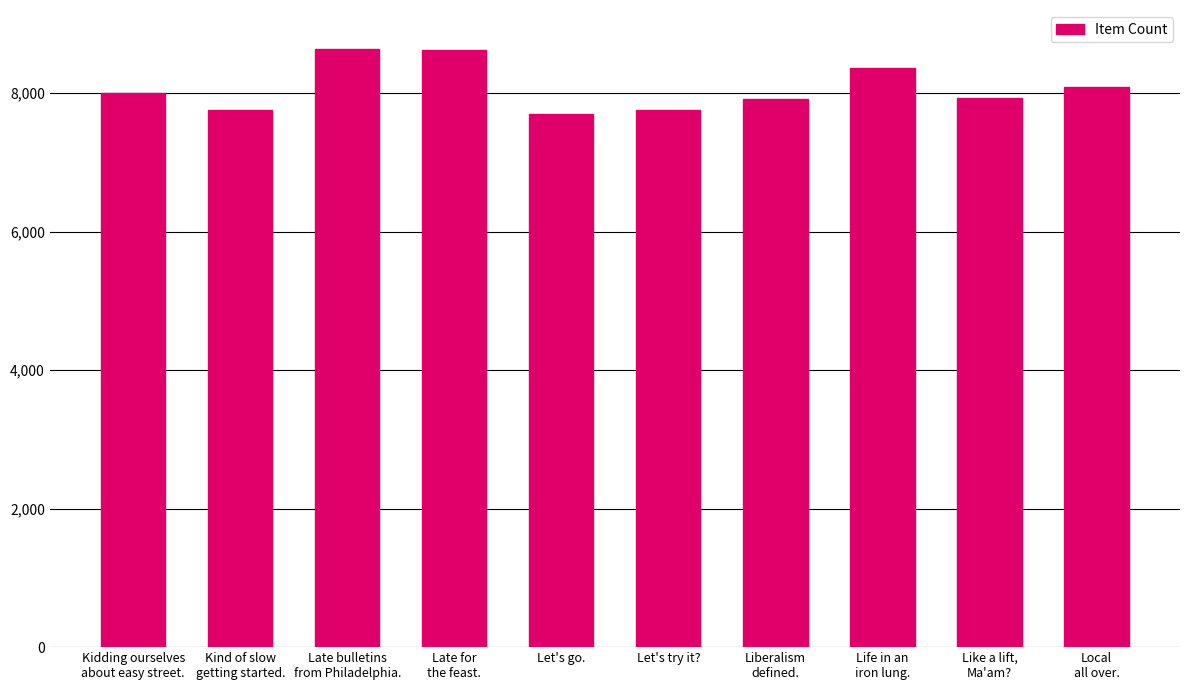

What is the change in value from Kidding ourselves
about easy street. to Local
all over.?

+86